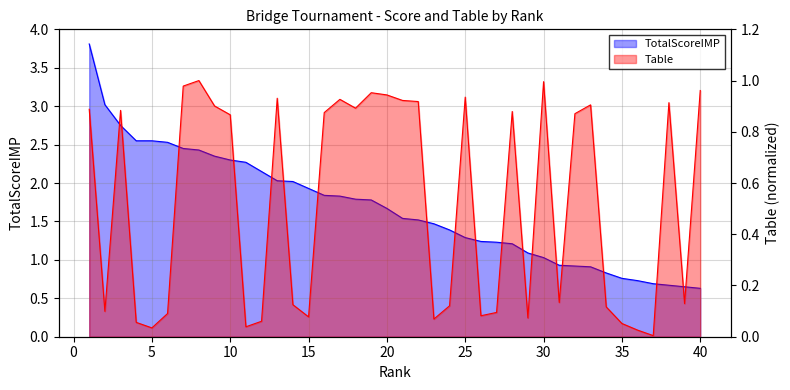

List the series in order of their peak value, highest first.

TotalScoreIMP, Table